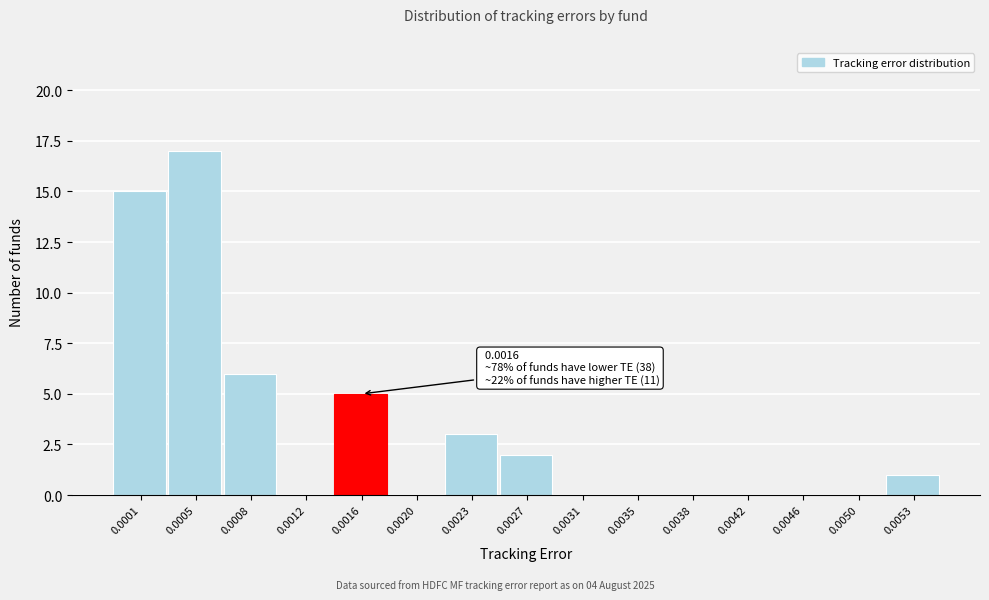

Reading right to left, transcribe all the data shown in this chart.

0.0053=1	0.0050=0	0.0046=0	0.0042=0	0.0038=0	0.0035=0	0.0031=0	0.0027=2	0.0023=3	0.0020=0	0.0016=5	0.0012=0	0.0008=6	0.0005=17	0.0001=15